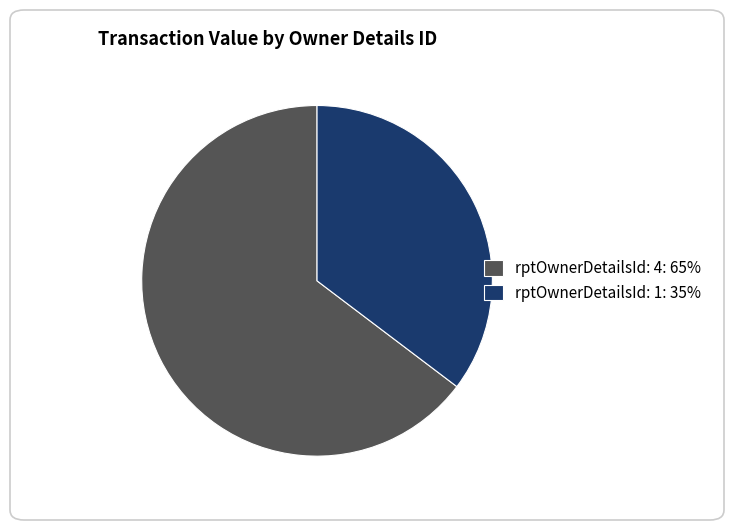

Is there any slice that represents more than half of the pie?

Yes